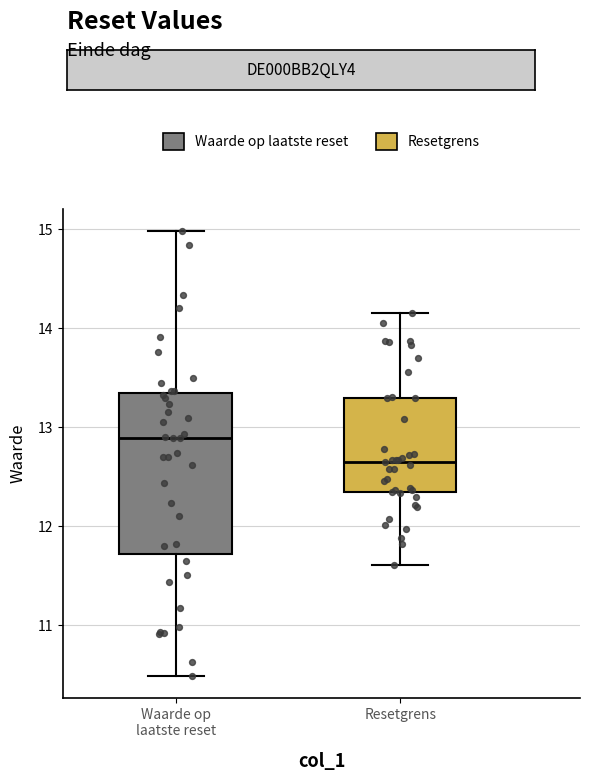

Reading left to right, transcribe this box plot: for each box, give where its median line is, the range the box spans, and where its two whiskers end, as read against the y-axis. The values are not printed on the chart, so give them approximately, as read against the axis.

Waarde op laatste reset: median 12.9, box 11.7 to 13.4, whiskers 10.5 to 15.0
Resetgrens: median 12.7, box 12.3 to 13.3, whiskers 11.6 to 14.2